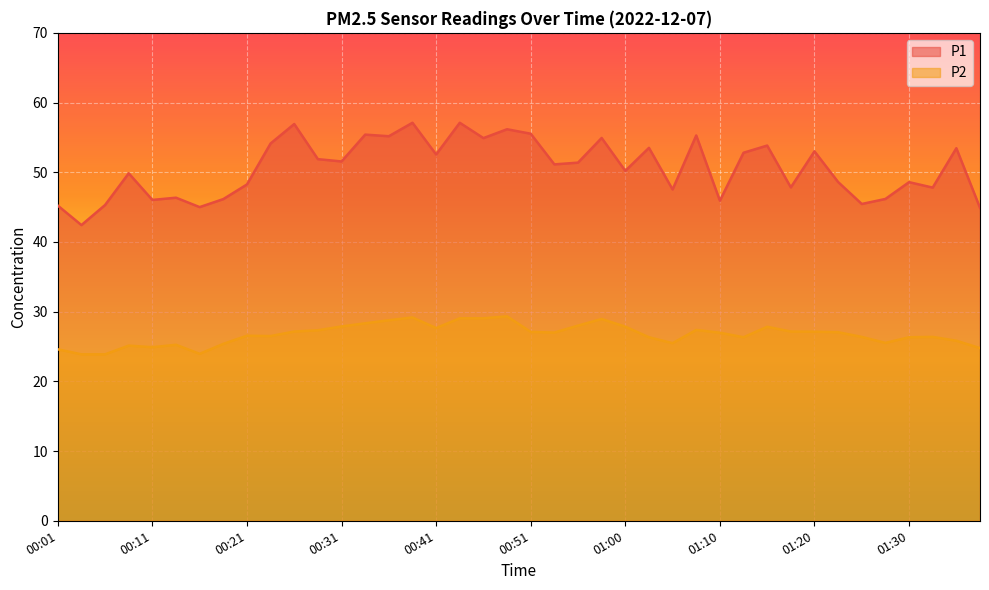

List the series in order of their peak value, lowest first.

P2, P1